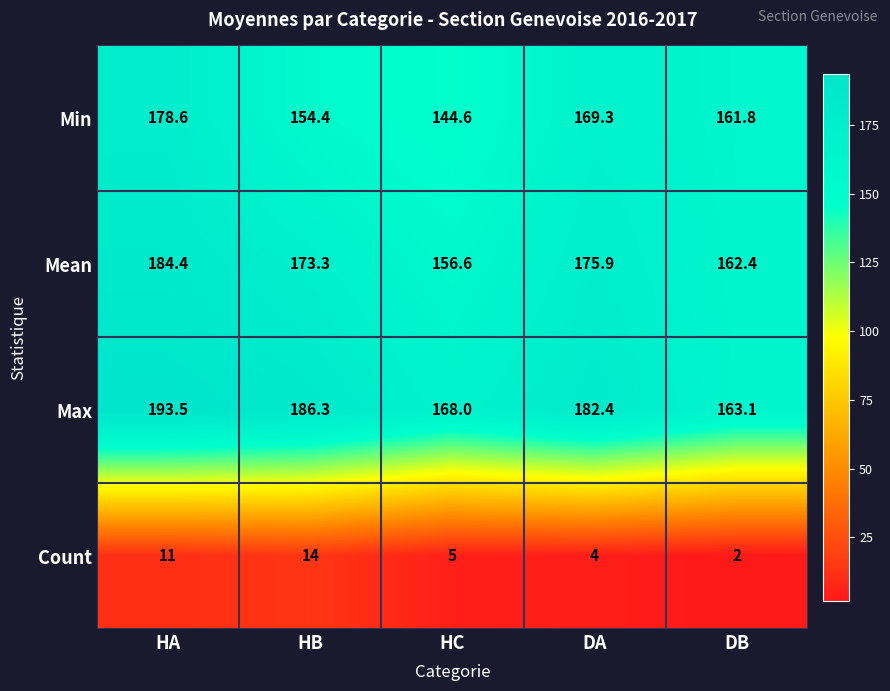

What is the difference between the second highest and second lowest values in the Max series?

18.3